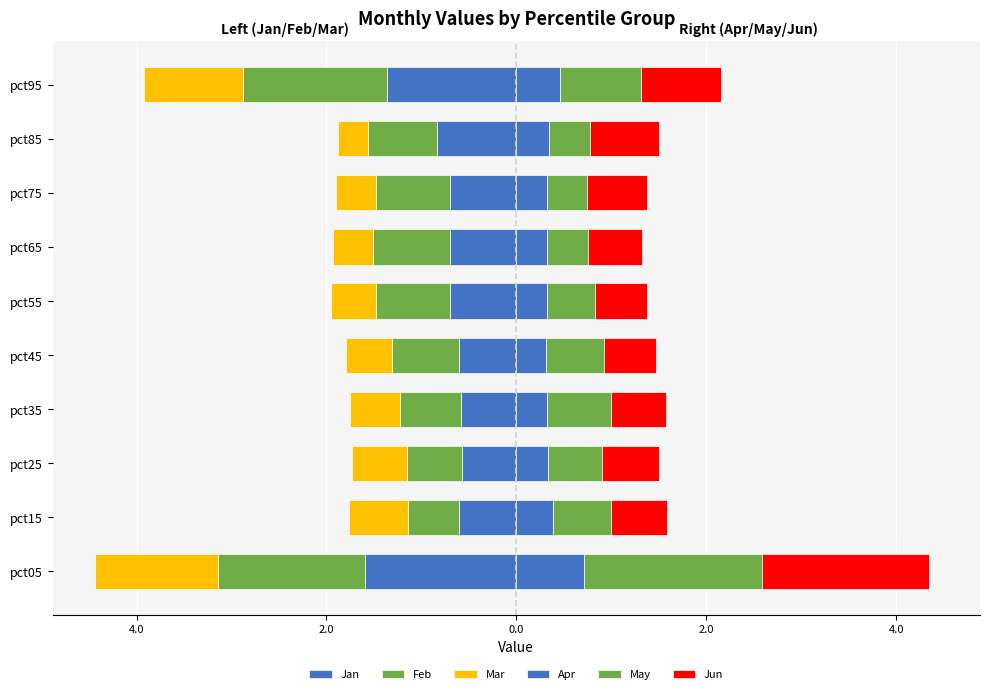

What is the difference between the second highest and second lowest values in the Jan series?

0.8